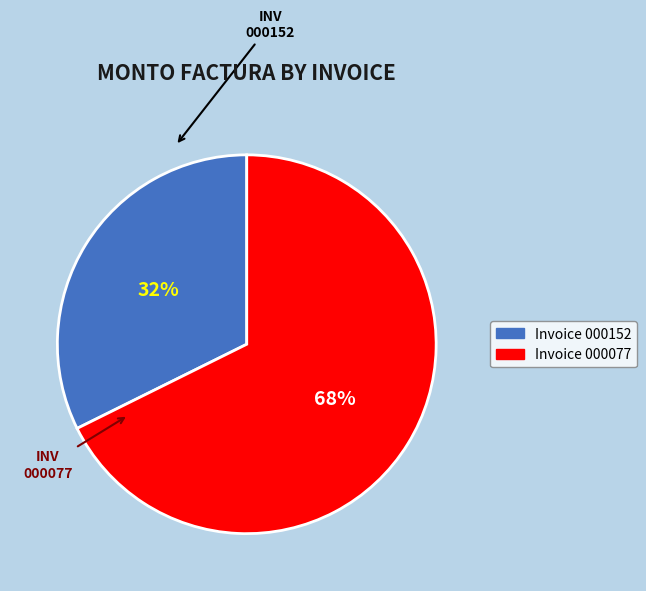

Is there any slice that represents more than half of the pie?

Yes